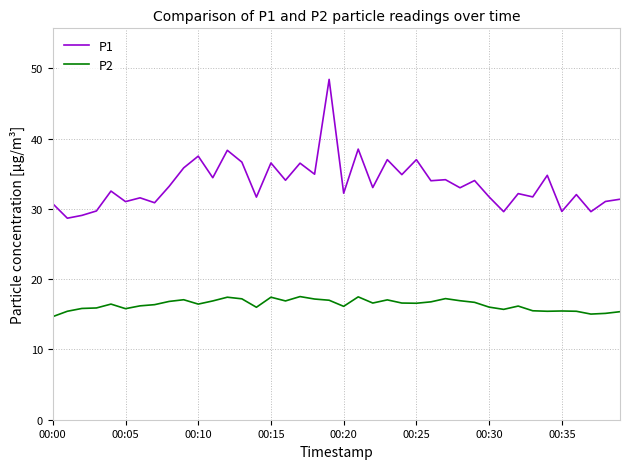

Rank the series by their average value, from lowest to highest.

P2, P1